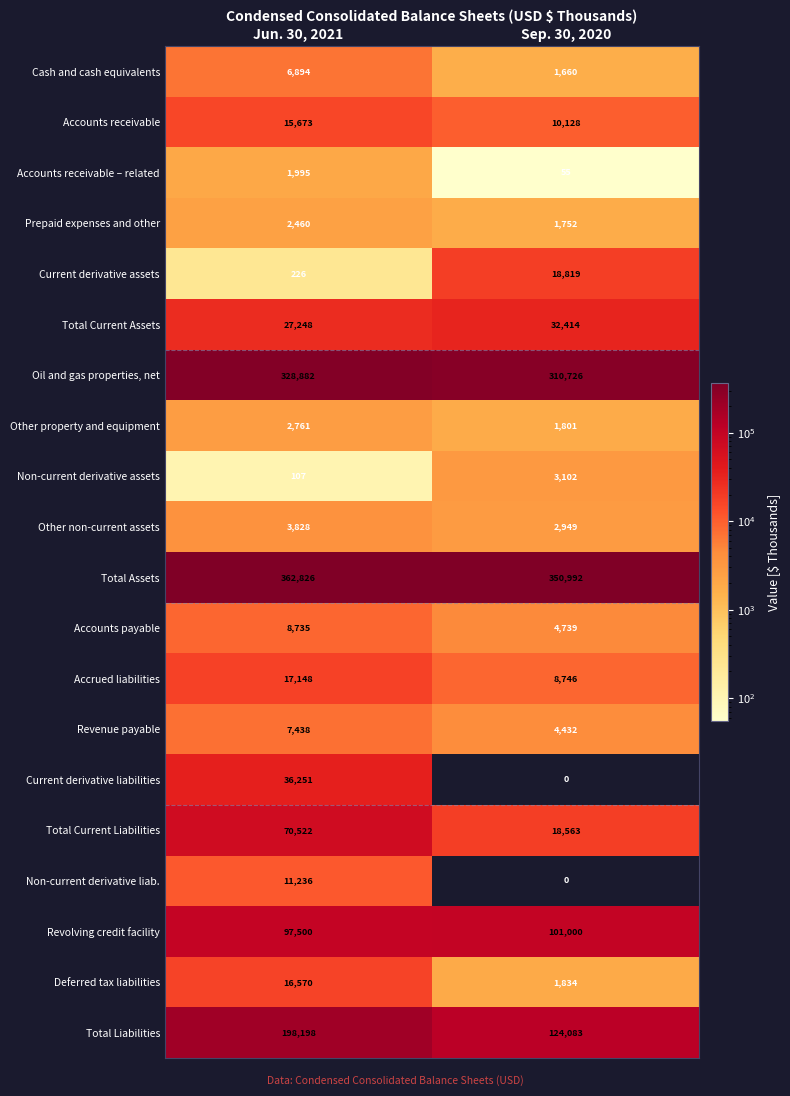

The value of Non-current derivative liab. at Sep. 30, 2020 is 0. True or false?

True